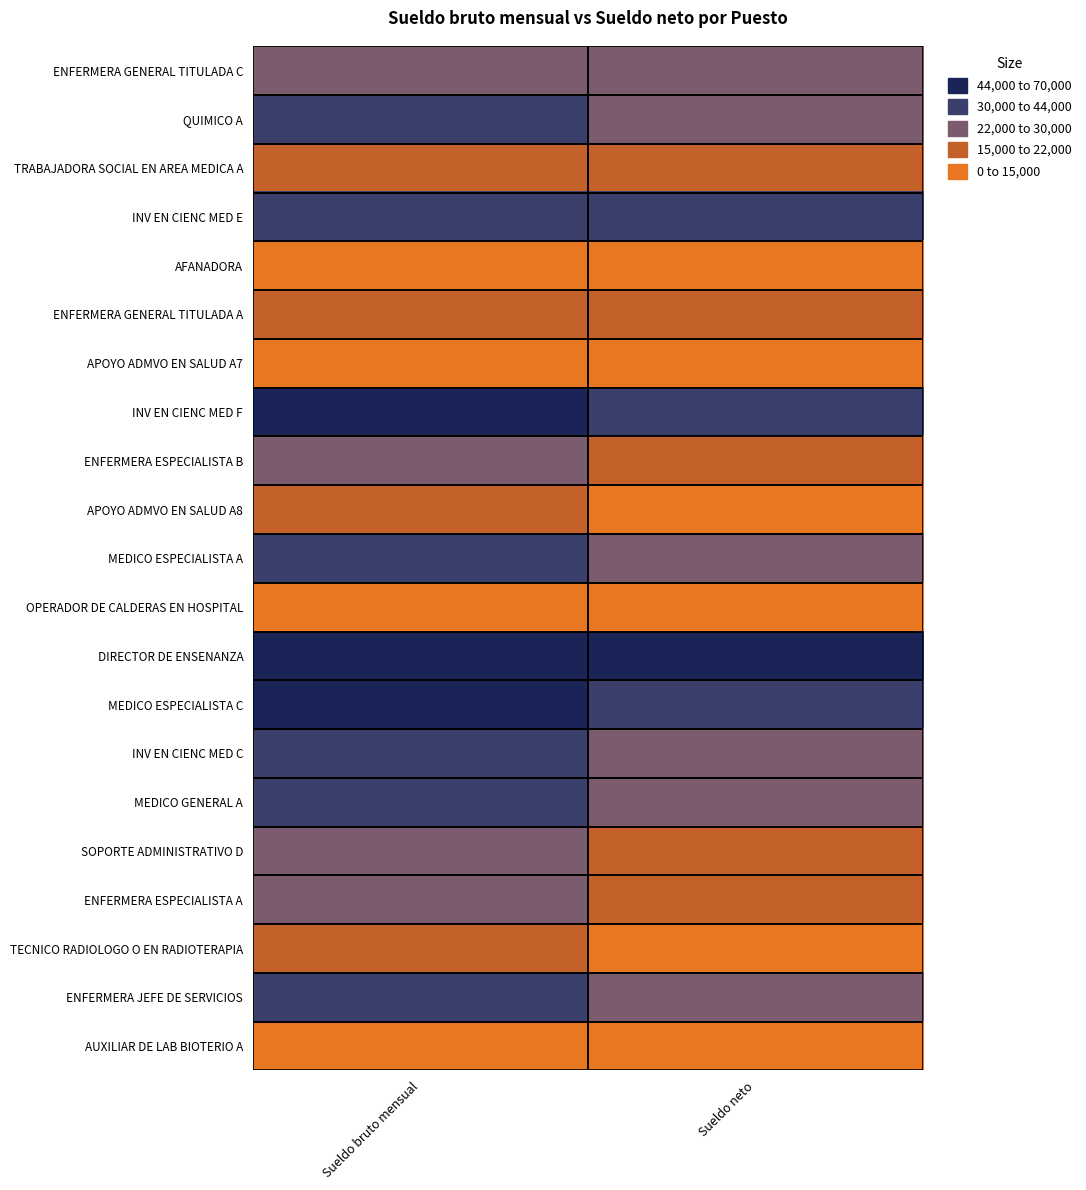

Reading left to right, transcribe all the data shown in this chart.

ENFERMERA GENERAL TITULADA C: Sueldo bruto mensual=27689.0	Sueldo neto=22151.2
QUIMICO A: Sueldo bruto mensual=30545.0	Sueldo neto=24436.0
TRABAJADORA SOCIAL EN AREA MEDICA A: Sueldo bruto mensual=19458.0	Sueldo neto=15566.4
INV EN CIENC MED E: Sueldo bruto mensual=43823.0	Sueldo neto=30457.0
AFANADORA: Sueldo bruto mensual=13020.0	Sueldo neto=10416.0
ENFERMERA GENERAL TITULADA A: Sueldo bruto mensual=21724.0	Sueldo neto=17379.2
APOYO ADMVO EN SALUD A7: Sueldo bruto mensual=14626.0	Sueldo neto=11700.8
INV EN CIENC MED F: Sueldo bruto mensual=48223.0	Sueldo neto=33515.0
ENFERMERA ESPECIALISTA B: Sueldo bruto mensual=26111.0	Sueldo neto=20888.8
APOYO ADMVO EN SALUD A8: Sueldo bruto mensual=15255.0	Sueldo neto=12204.0
MEDICO ESPECIALISTA A: Sueldo bruto mensual=41784.0	Sueldo neto=29039.9
OPERADOR DE CALDERAS EN HOSPITAL: Sueldo bruto mensual=10540.2	Sueldo neto=8432.2
DIRECTOR DE ENSENANZA: Sueldo bruto mensual=64151.0	Sueldo neto=44584.9
MEDICO ESPECIALISTA C: Sueldo bruto mensual=48291.0	Sueldo neto=33562.2
INV EN CIENC MED C: Sueldo bruto mensual=41376.0	Sueldo neto=28756.3
MEDICO GENERAL A: Sueldo bruto mensual=35237.0	Sueldo neto=28189.6
SOPORTE ADMINISTRATIVO D: Sueldo bruto mensual=26180.0	Sueldo neto=20944.0
ENFERMERA ESPECIALISTA A: Sueldo bruto mensual=23837.0	Sueldo neto=19069.6
TECNICO RADIOLOGO O EN RADIOTERAPIA: Sueldo bruto mensual=17128.0	Sueldo neto=13702.4
ENFERMERA JEFE DE SERVICIOS: Sueldo bruto mensual=34271.0	Sueldo neto=27416.8
AUXILIAR DE LAB BIOTERIO A: Sueldo bruto mensual=13888.0	Sueldo neto=11110.4